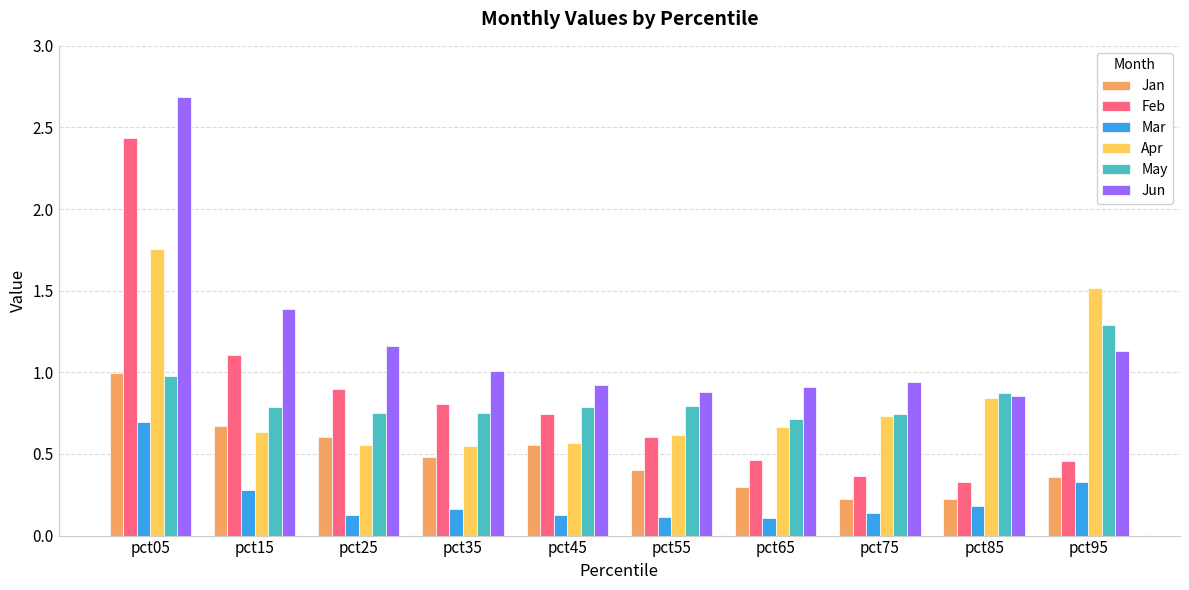

What are all the series names shown in the legend?

Jan, Feb, Mar, Apr, May, Jun